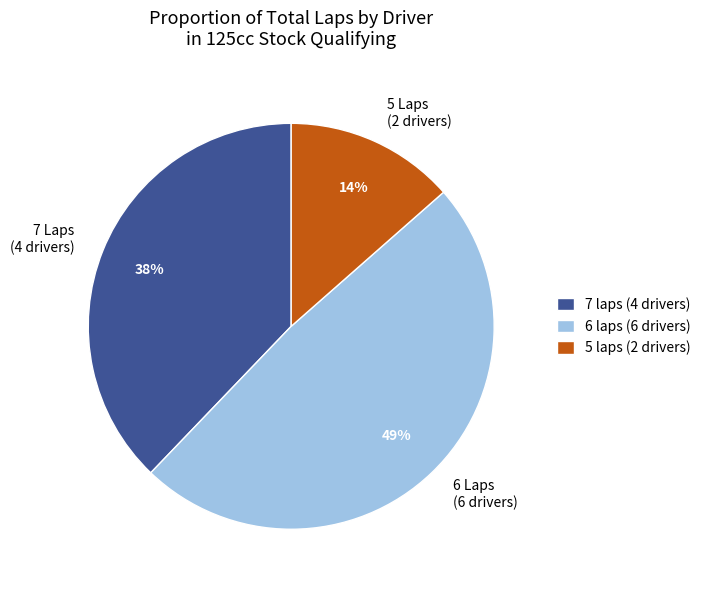

Which has a higher value, 6 Laps (6 drivers) or 7 Laps (4 drivers)?

6 Laps (6 drivers)